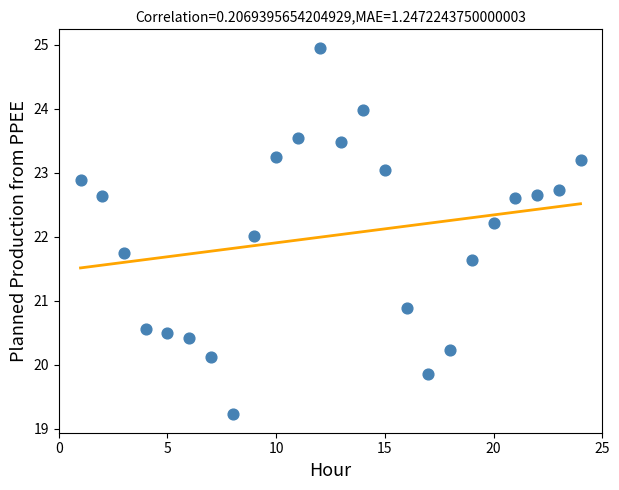

What is the range of X values (max minus min)?

23.0